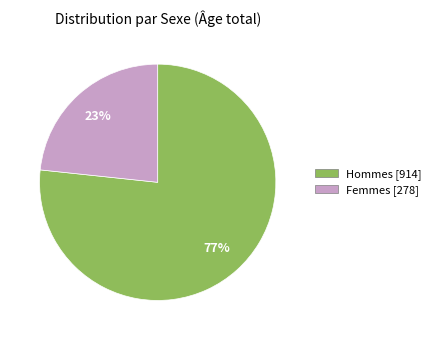

To the nearest percent, what is the average slice percentage?

50%